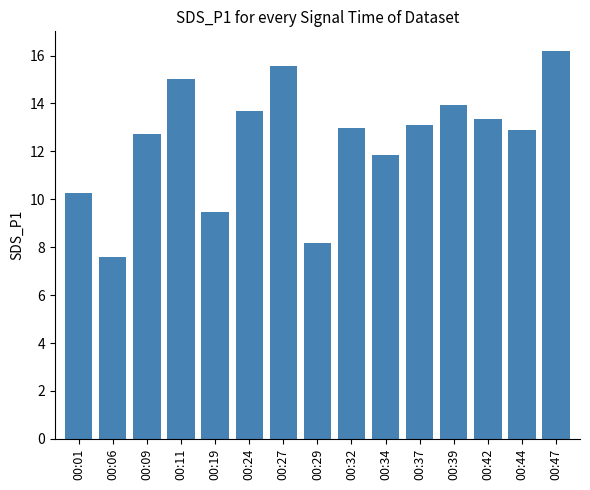

What value does the data have at 00:47?

16.2